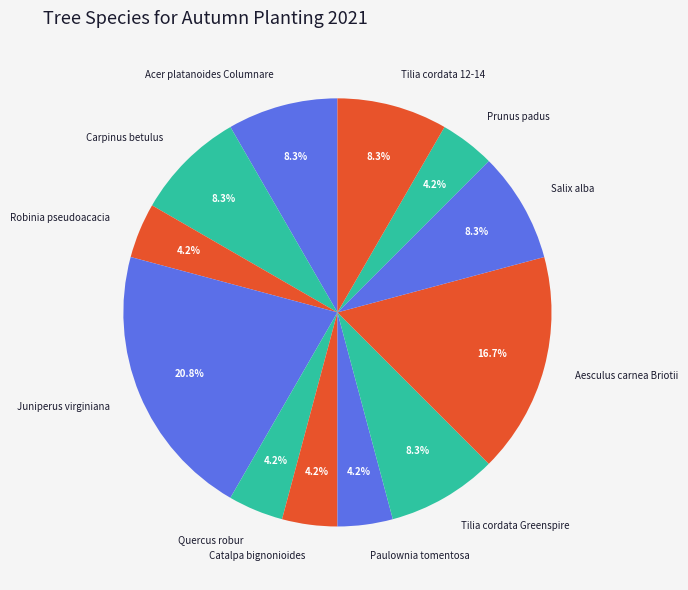

Approximately how many times larger is the value at Acer platanoides Columnare compared to Tilia cordata 12-14?

1.0